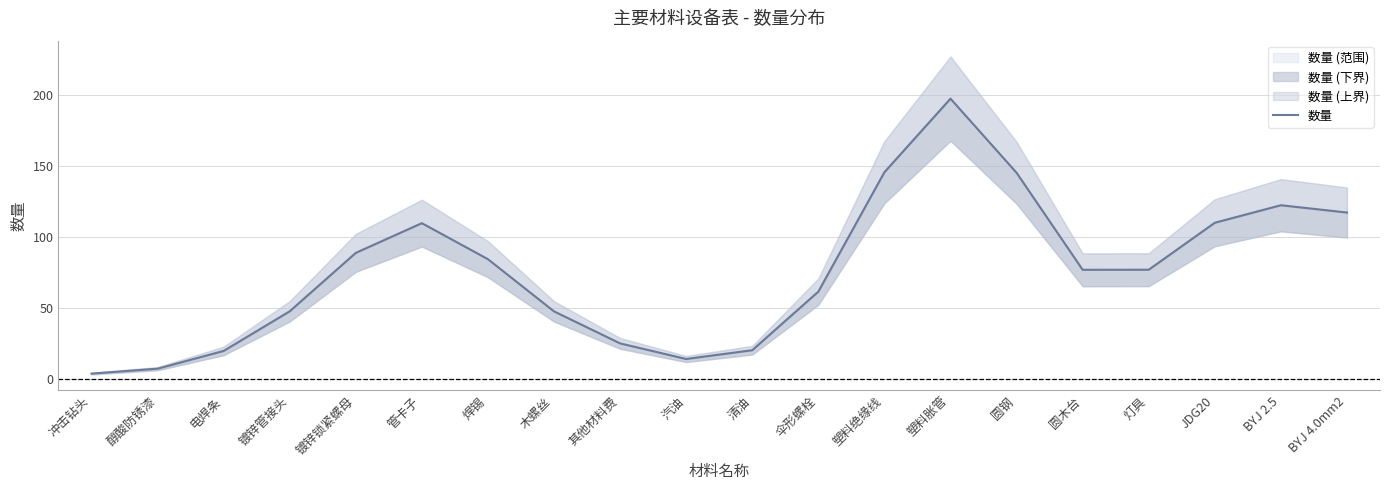

At which category does the data reach its first local valley?

汽油